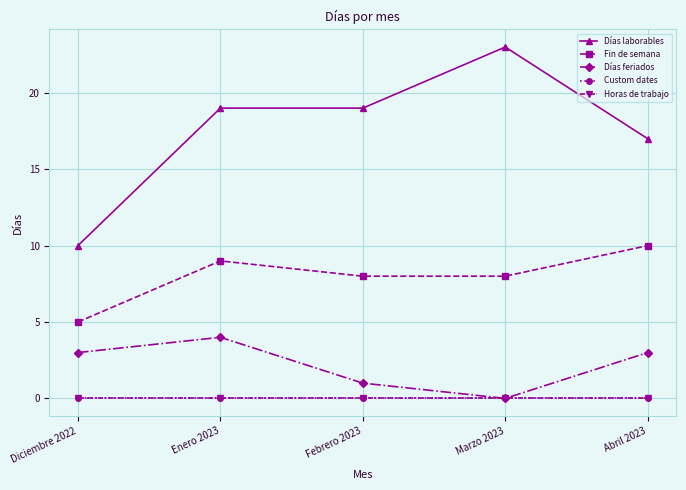

What is the label of the 4th point from the left?

Marzo 2023